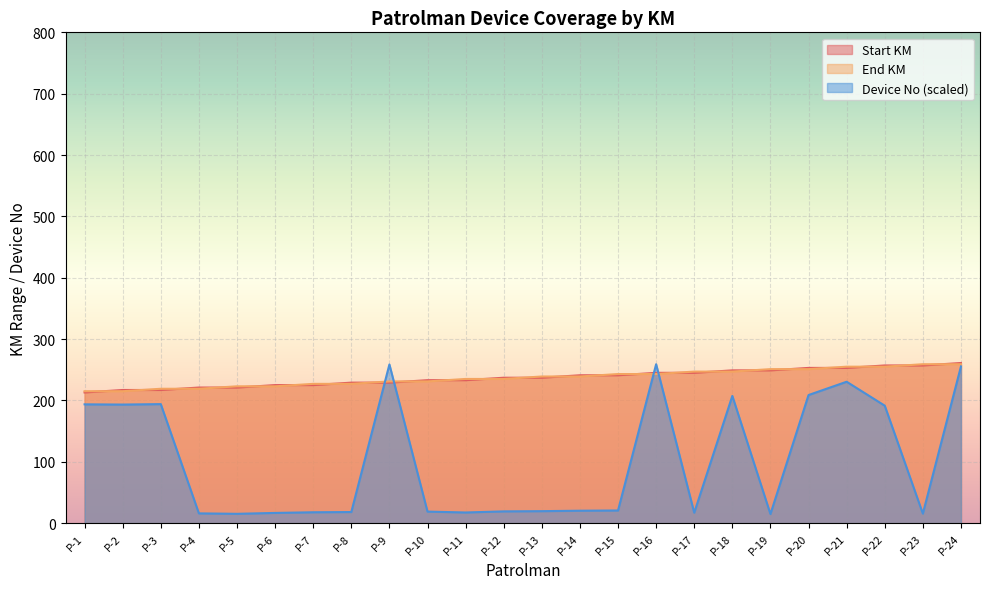

What is the average value of the End KM series?

237.0